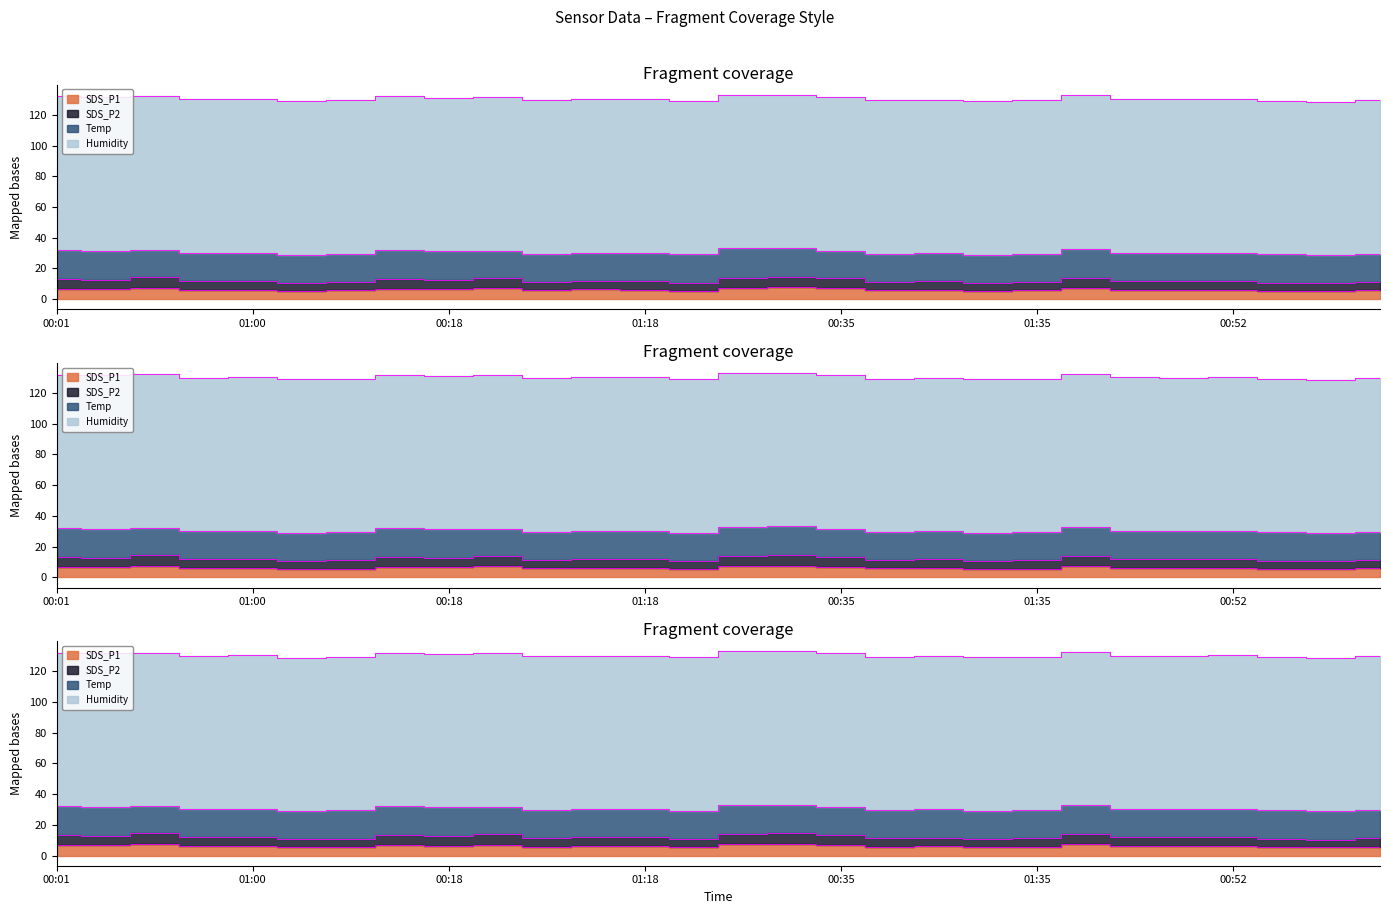

In SDS_P2, how many points are higher than both neighbors (excluding endpoints)?

9